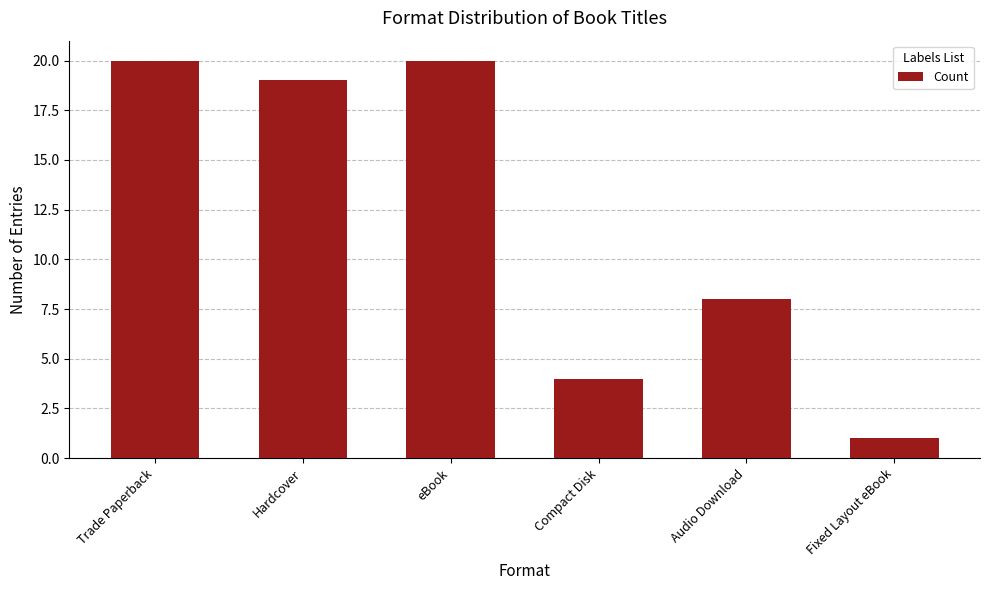

What is the label of the 3rd bar from the left?

eBook